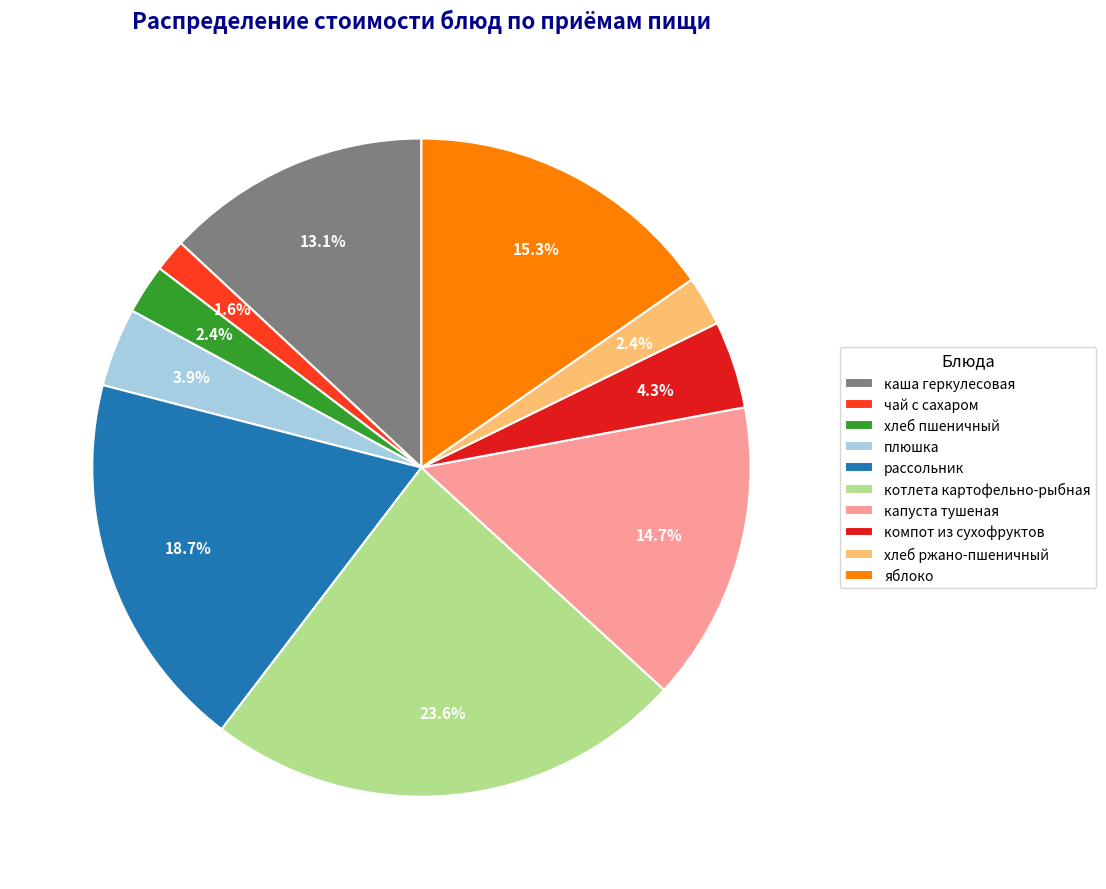

Does компот из сухофруктов account for over 50% of the chart?

No